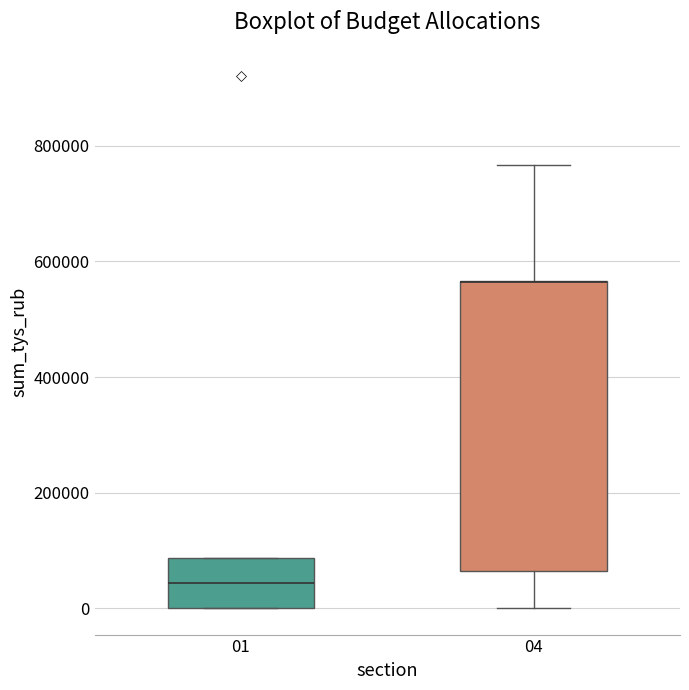

Reading left to right, transcribe this box plot: for each box, give where its median line is, the range the box spans, and where its two whiskers end, as read against the y-axis. The values are not printed on the chart, so give them approximately, as read against the axis.

01: median 40000, box 0 to 80000, whiskers 0 to 80000
04: median 560000 (drawn on the box's upper edge), box 60000 to 560000, whiskers 0 to 760000